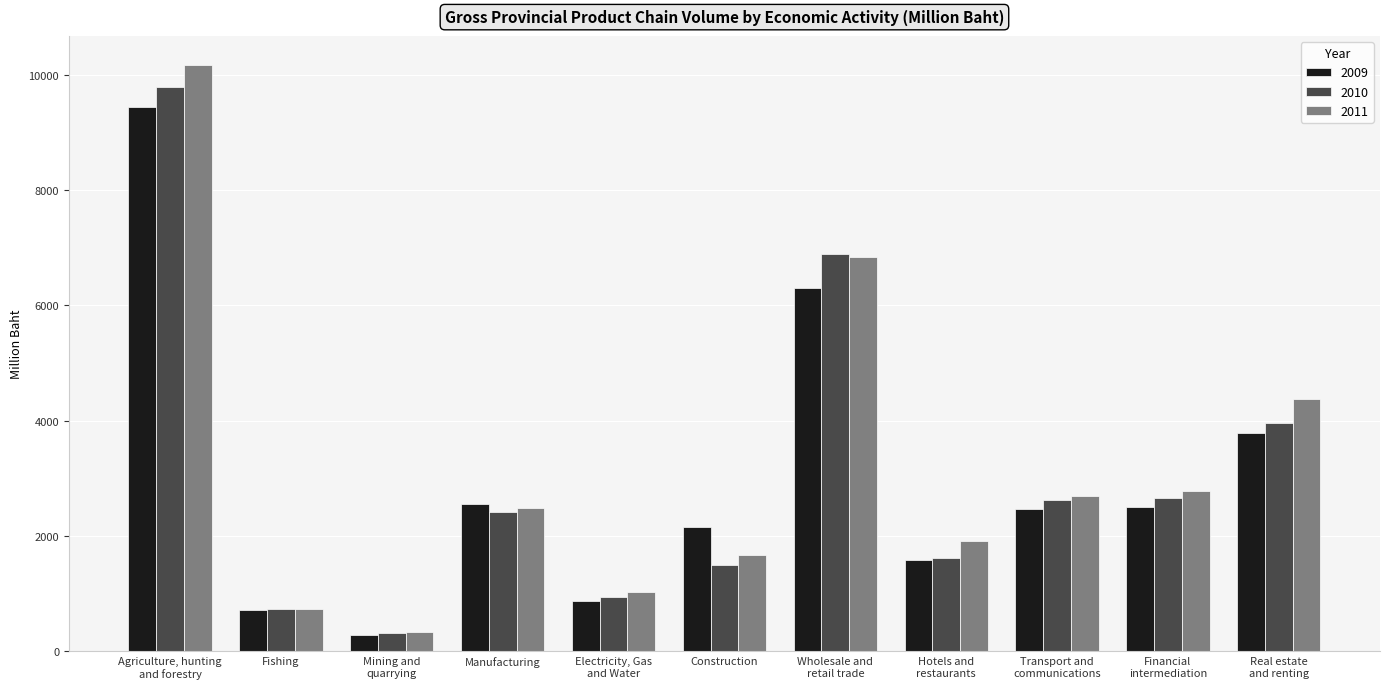

What is the difference between the maximum and minimum values in the 2009 series?

9152